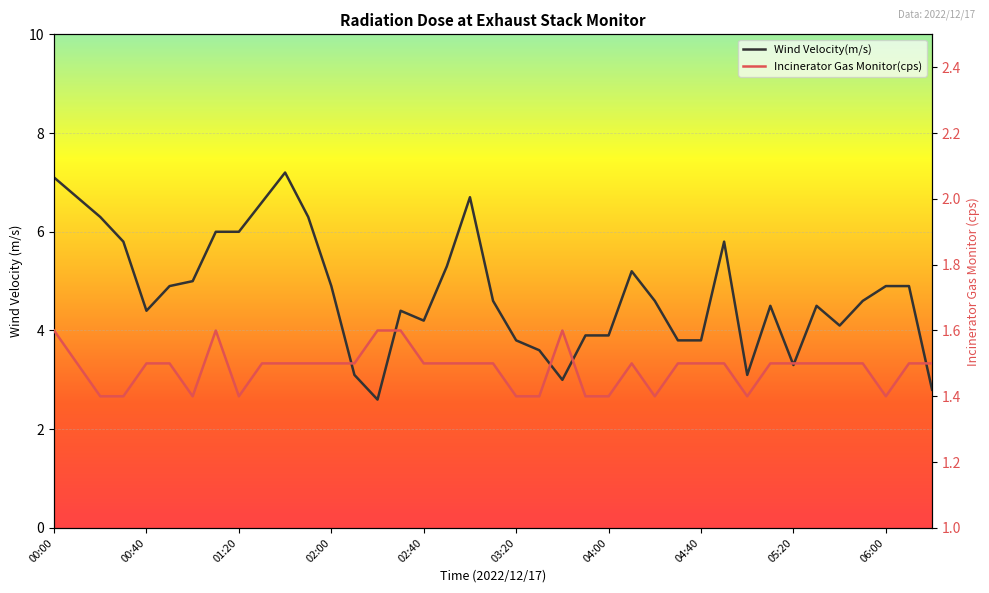

Which series has the largest range (max minus min)?

Wind Velocity(m/s)